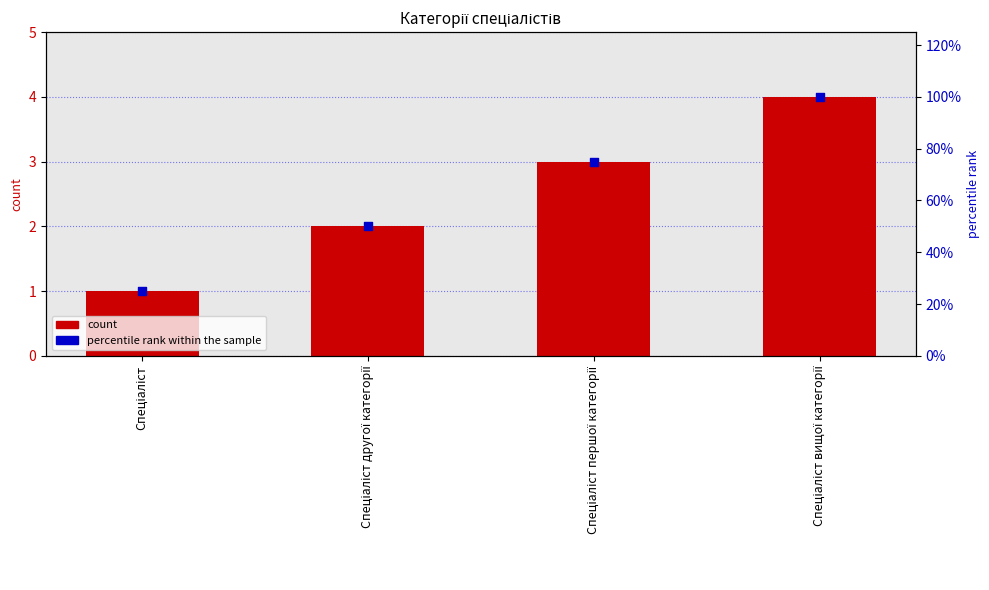

Which series reaches the maximum Y coordinate?

percentile rank within the sample